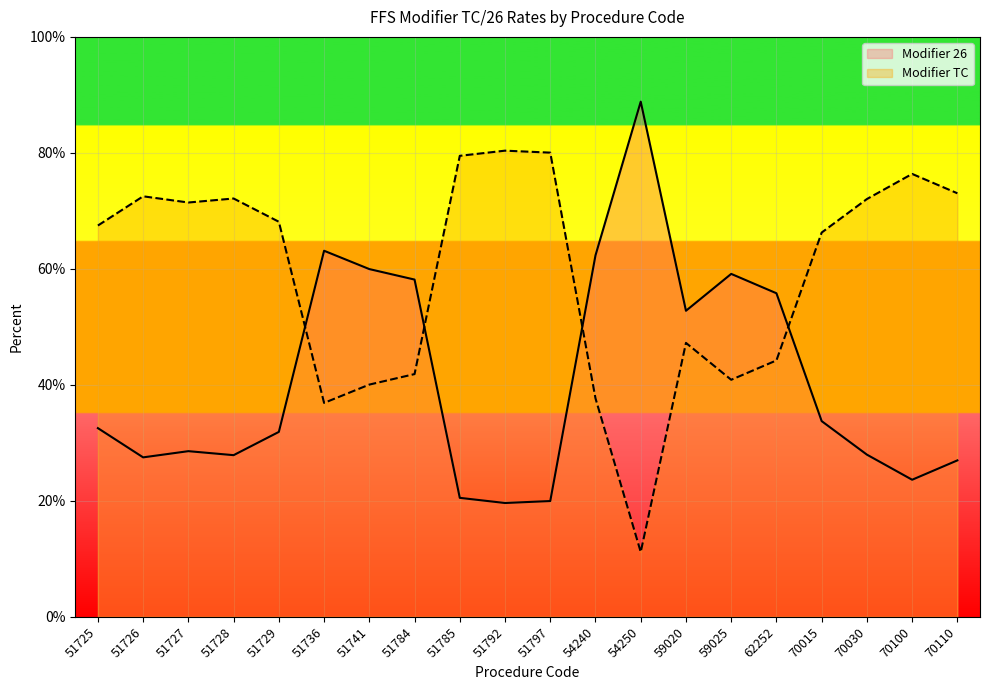

List the labels in order of Modifier TC value, smallest first.

54250, 51736, 54240, 51741, 59025, 51784, 62252, 59020, 70015, 51725, 51729, 51727, 70030, 51728, 51726, 70110, 70100, 51785, 51797, 51792